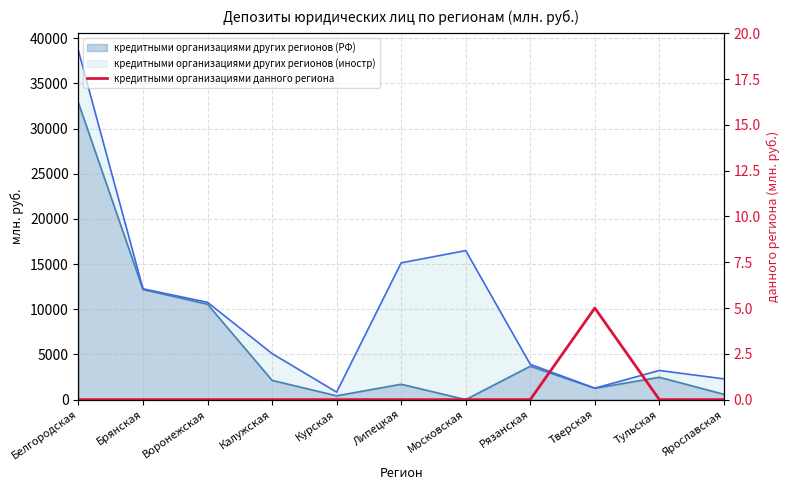

Reading left to right, what are all the values shown in this chart?

0	0	0	0	0	0	0	0	5	0	0